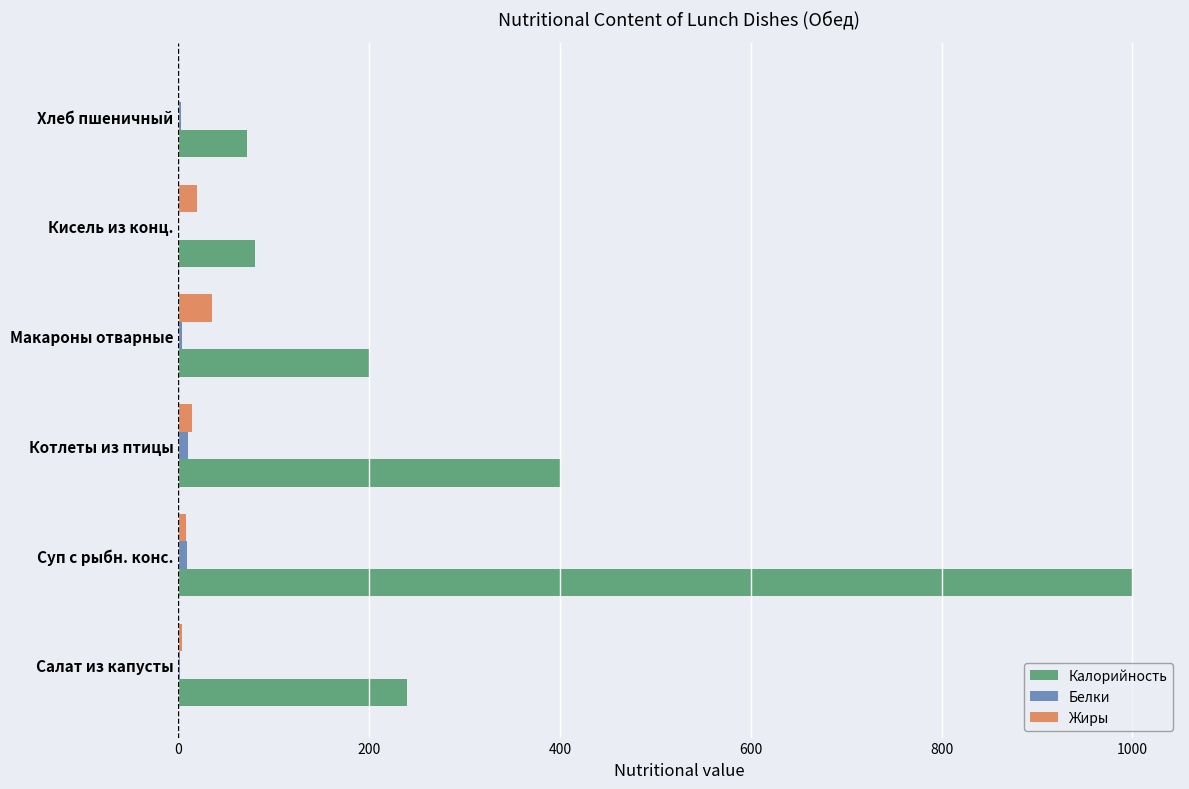

Is it true that Калорийность equals 360.1 at Салат из капусты?

False